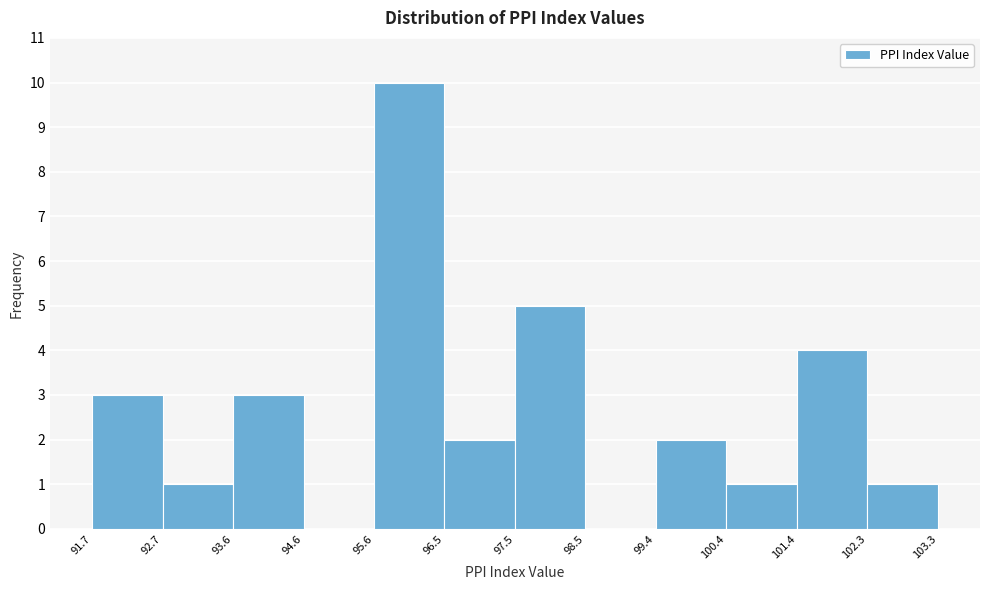

How tall is the bar that spans 102.3 to 103.3 on the x-axis? The values are not printed on the chart, so give them approximately, as read against the axis.

1